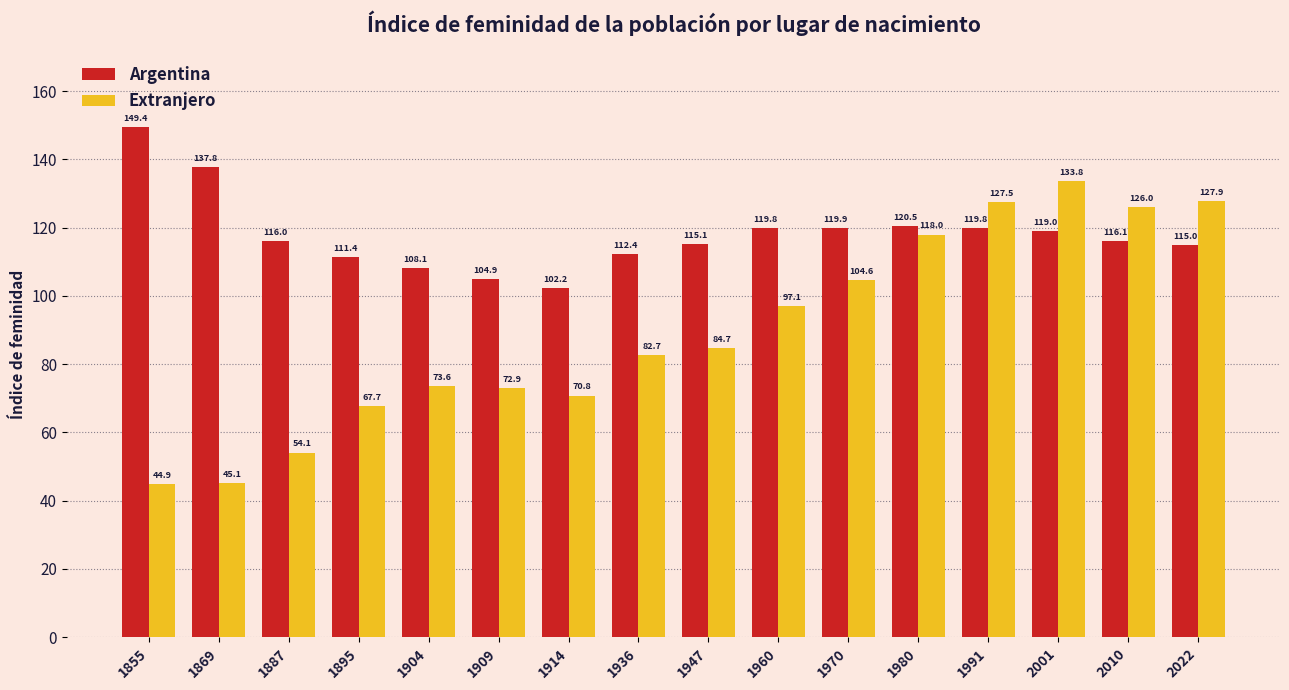

Which category has the highest value in the Extranjero series?

2001